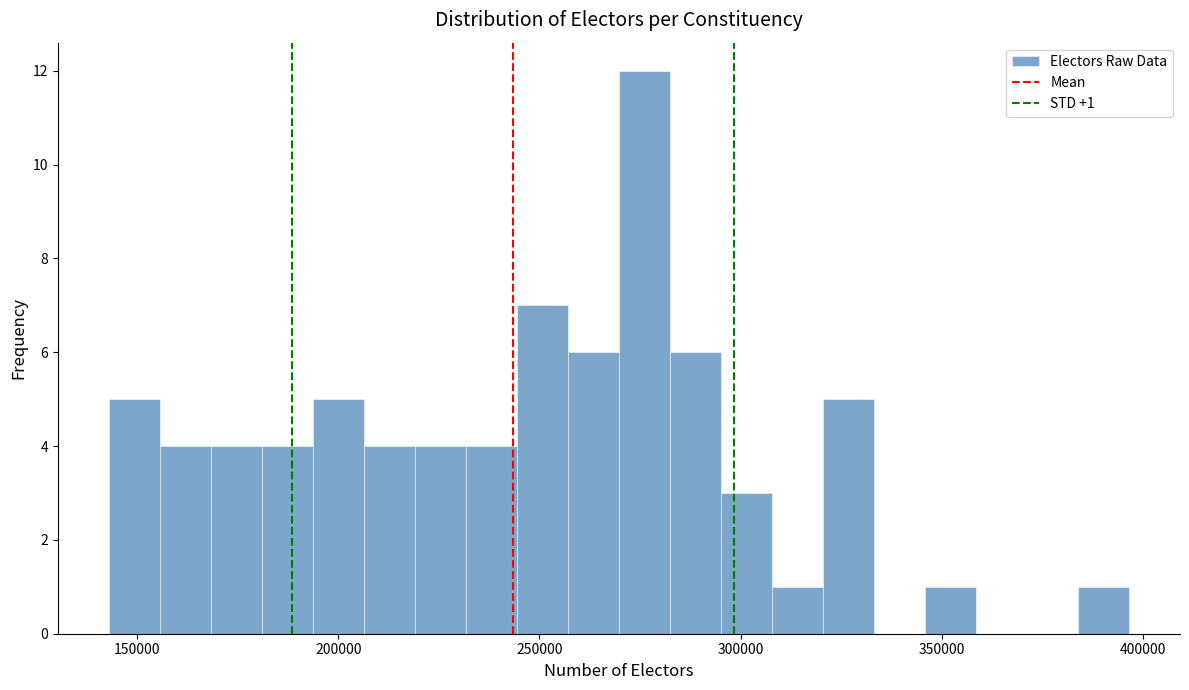

Around what value on the x-axis is the tallest bar? Give the approximate position of its centre, as read against the axis.

275000